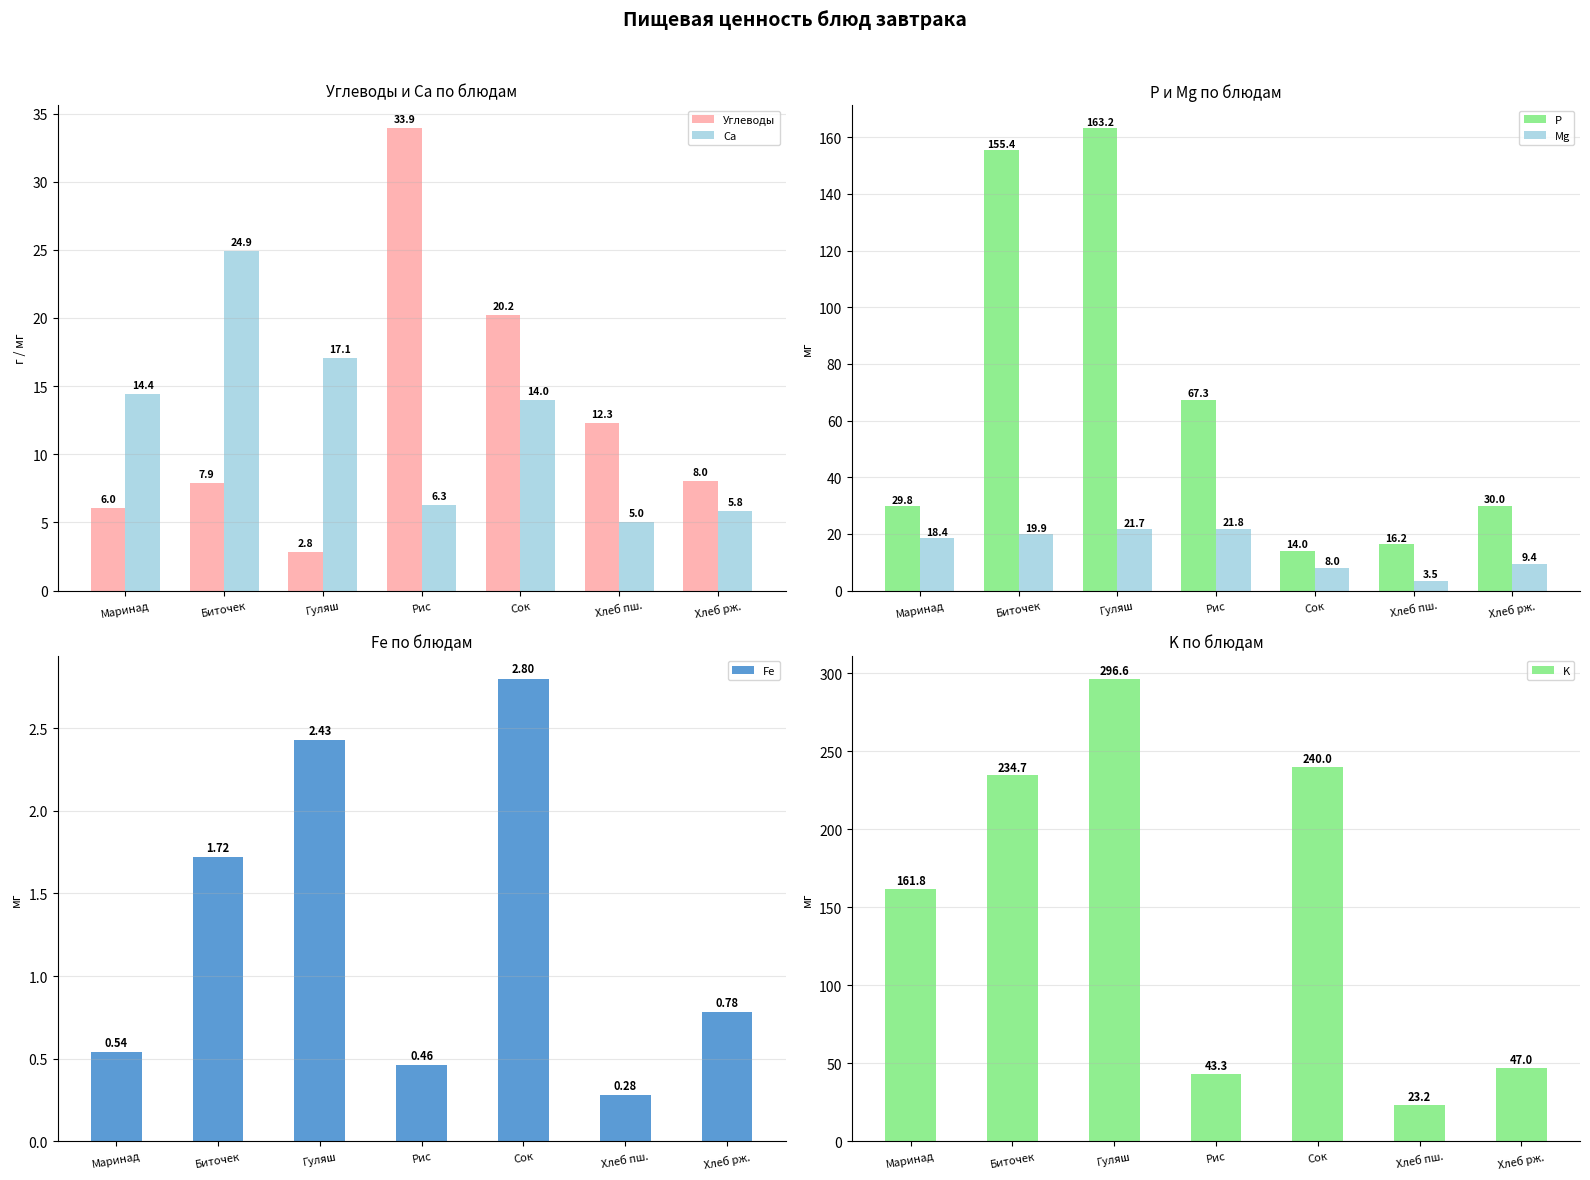

What are all the series names shown in the legend?

Углеводы, Ca, P, Mg, Fe, K